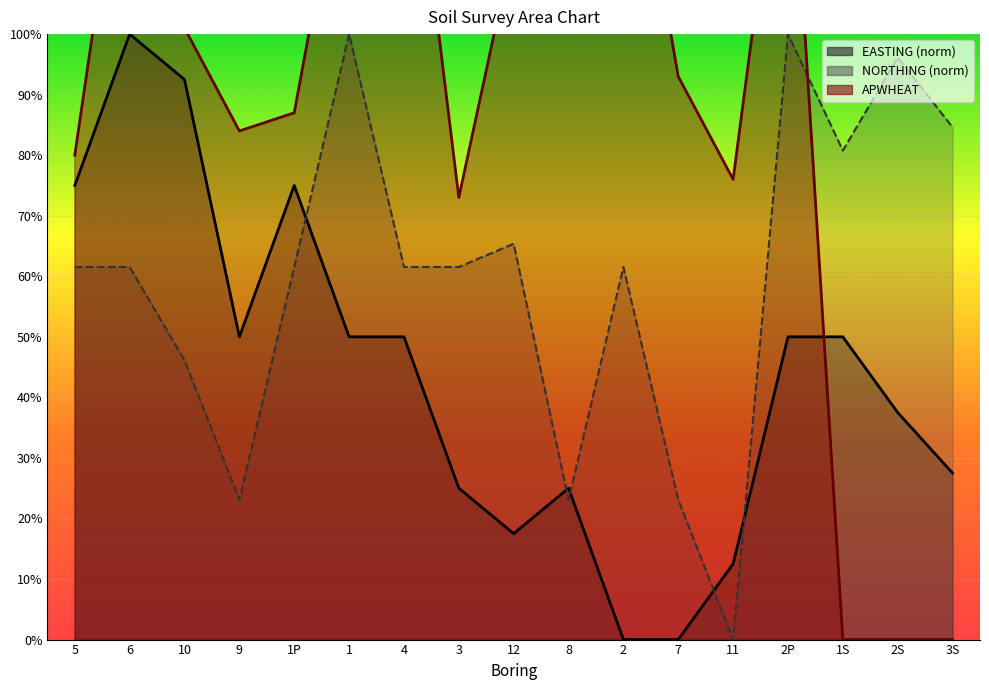

Is the value of NORTHING at 11 greater than the value of APWHEAT at 1S?

No